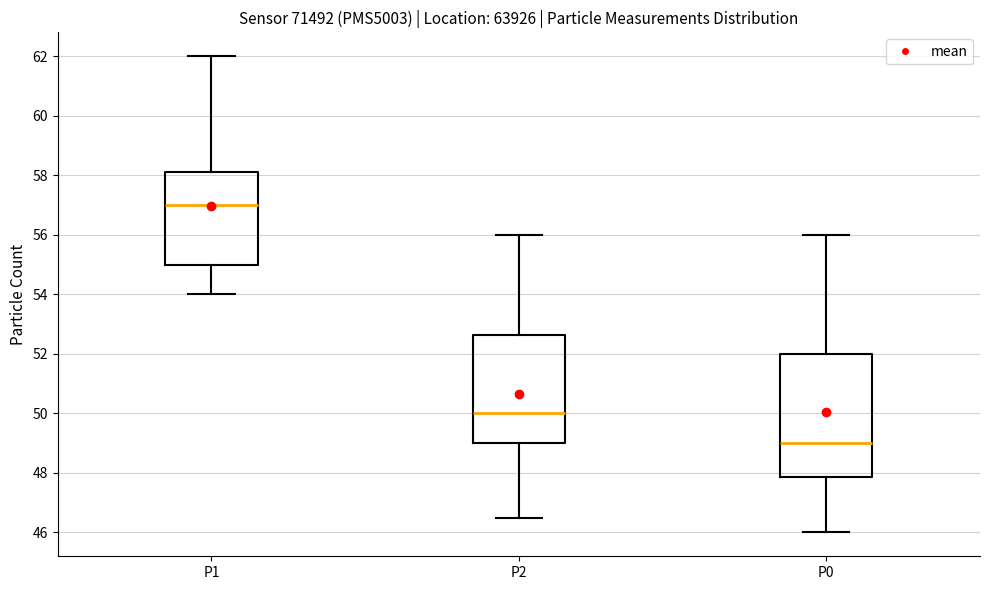

Where is the upper edge of the box for P0 on the y-axis? The values are not printed on the chart, so give them approximately, as read against the axis.

52.0